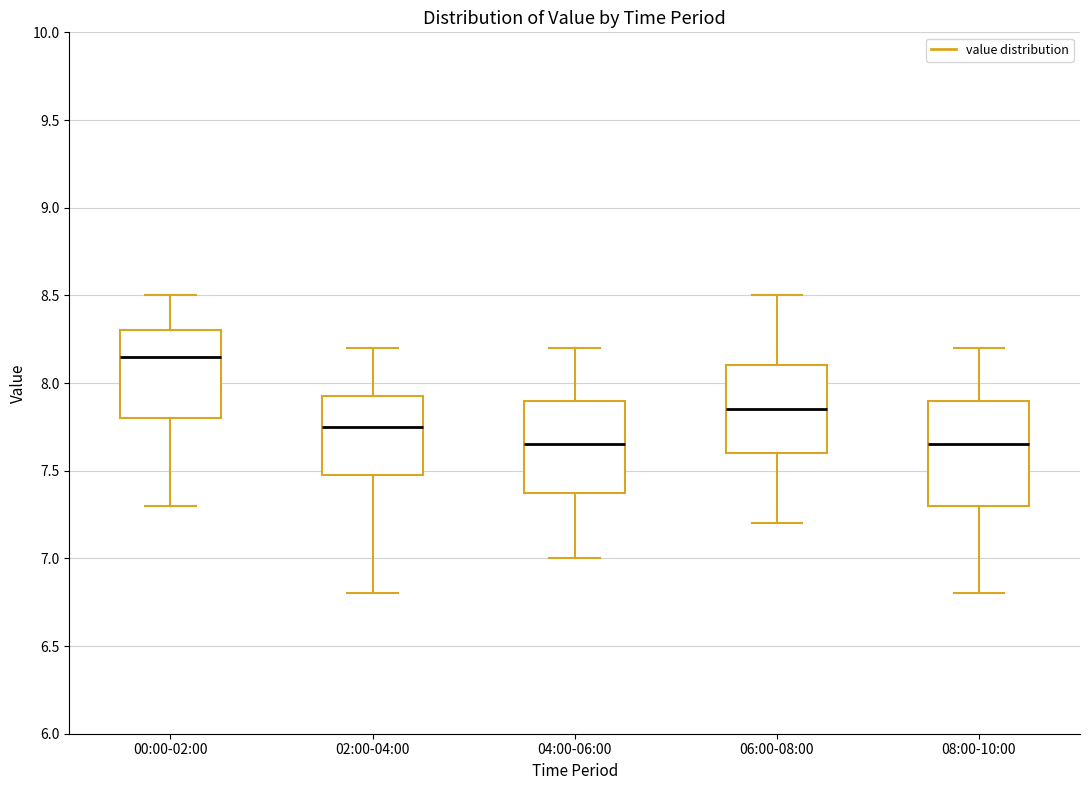

Reading left to right, read every box against the y-axis: the position of its median line, the range the box covers, and the ends of its whiskers. The values are not printed on the chart, so give them approximately, as read against the axis.

00:00-02:00: median 8.15, box 7.80 to 8.30, whiskers 7.30 to 8.50
02:00-04:00: median 7.75, box 7.50 to 7.95, whiskers 6.80 to 8.20
04:00-06:00: median 7.65, box 7.40 to 7.90, whiskers 7.00 to 8.20
06:00-08:00: median 7.85, box 7.60 to 8.10, whiskers 7.20 to 8.50
08:00-10:00: median 7.65, box 7.30 to 7.90, whiskers 6.80 to 8.20